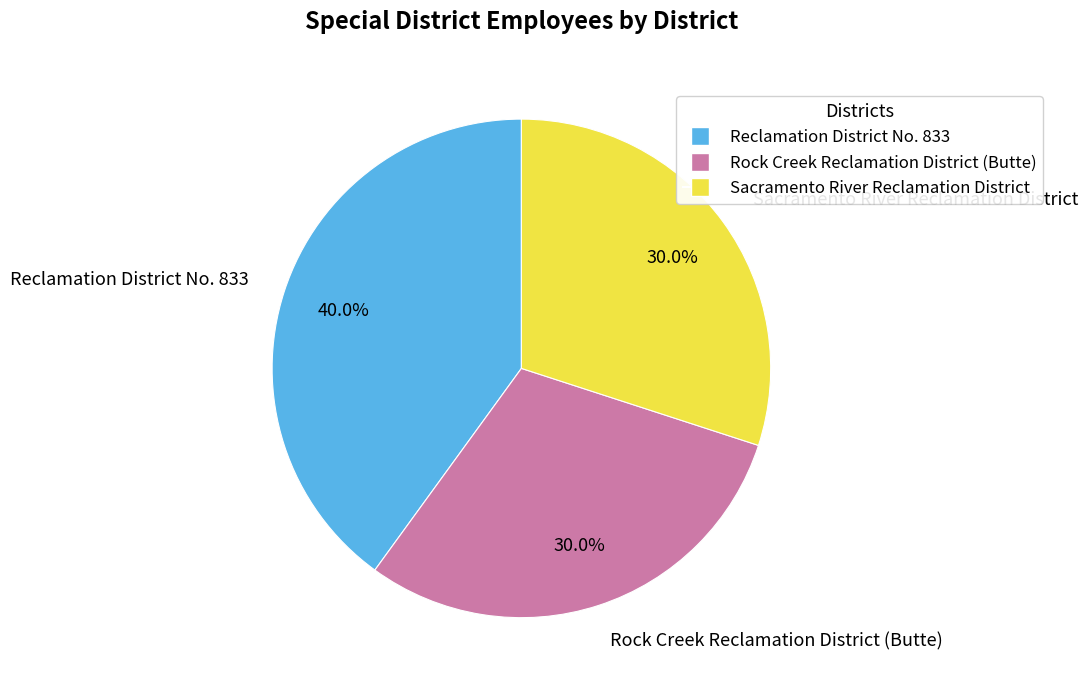

Which has a higher value, Rock Creek Reclamation District (Butte) or Reclamation District No. 833?

Reclamation District No. 833